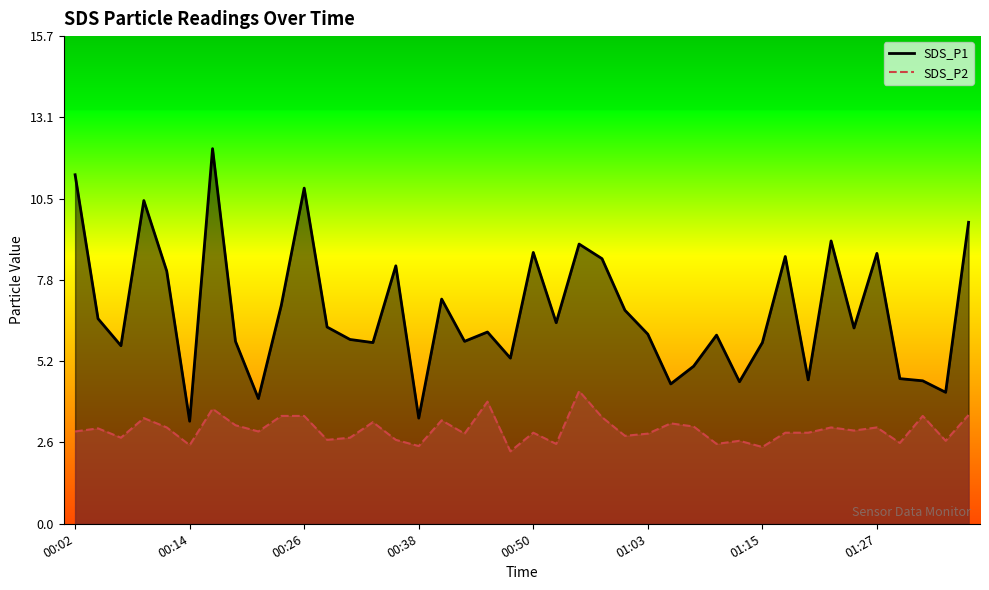

How many lines are shown in the chart?

2